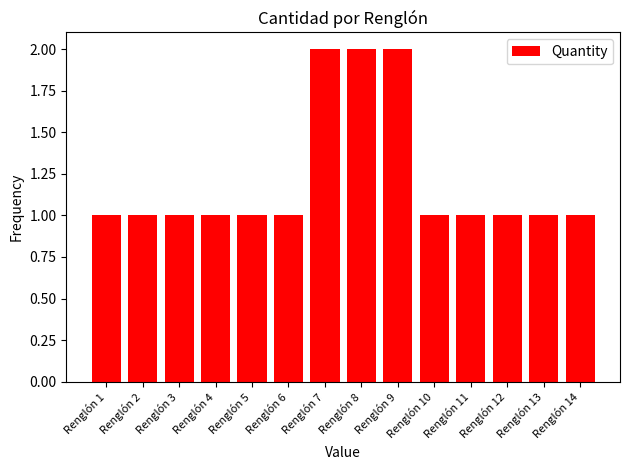

Are the bars horizontal?

No